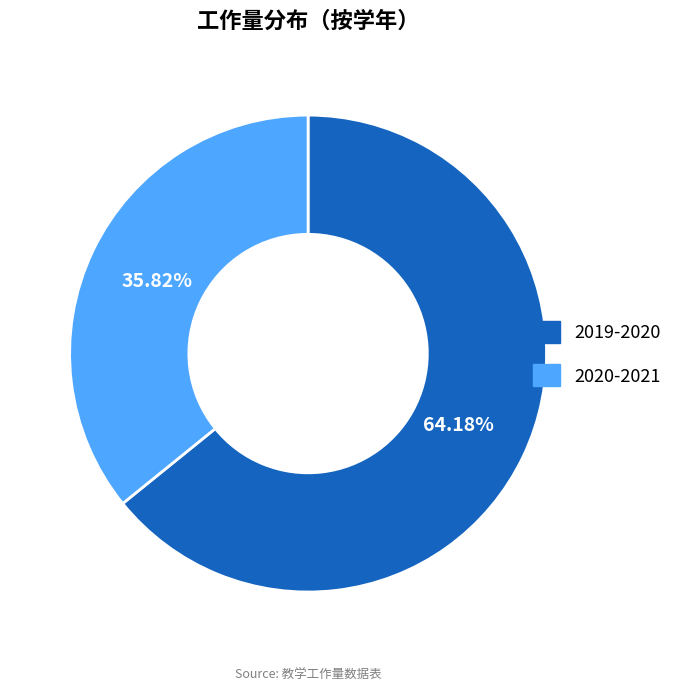

Does 2019-2020 represent more than half of the total?

Yes